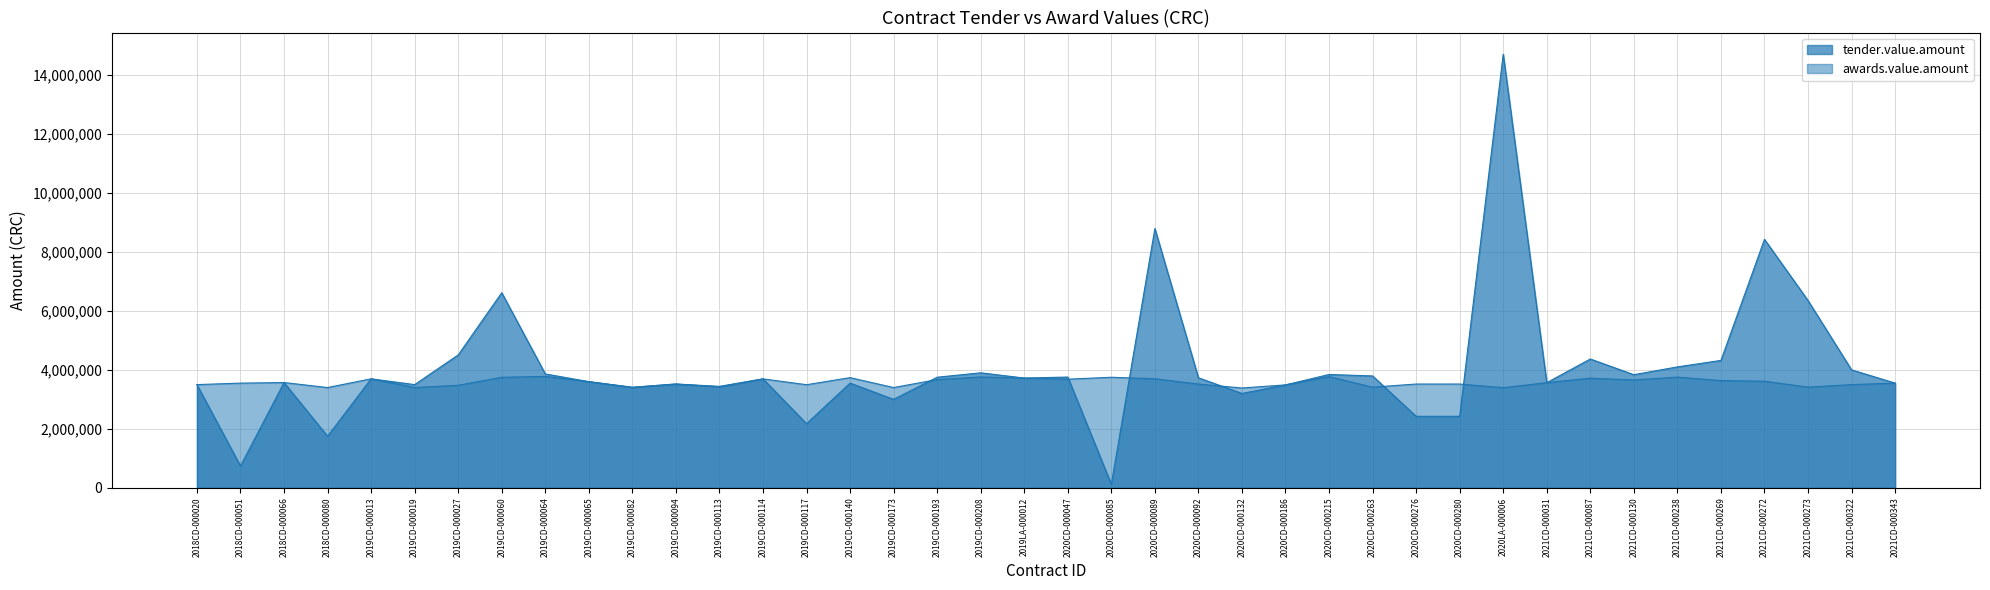

Does the chart display data point markers on the line(s)?

No